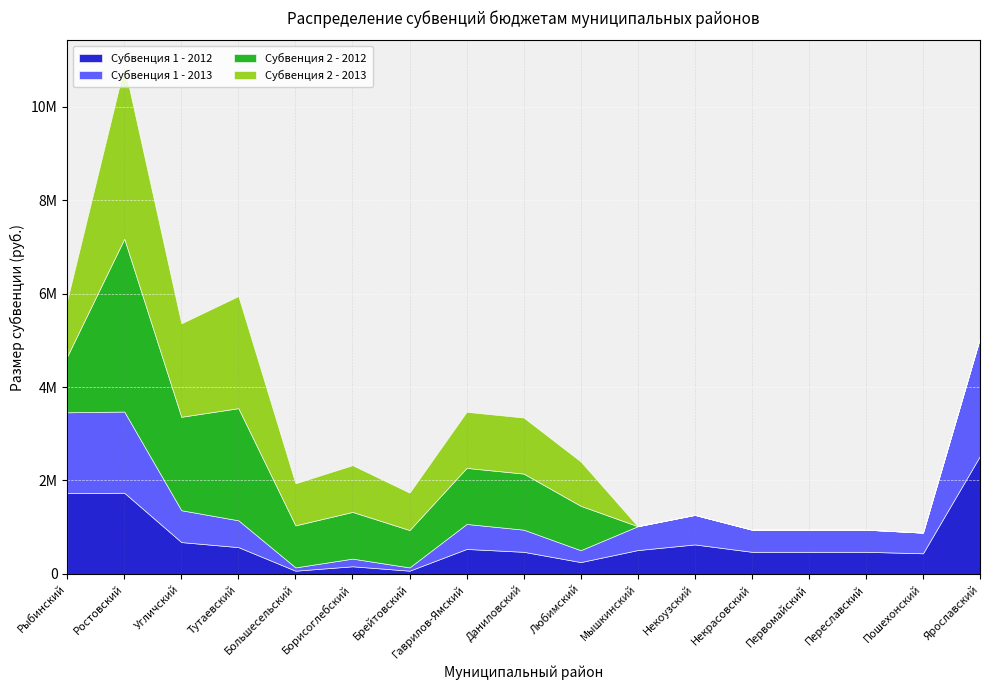

Which series ends up on top after the final intersection of Субвенция 1 - 2012 and Субвенция 2 - 2012?

Субвенция 1 - 2012